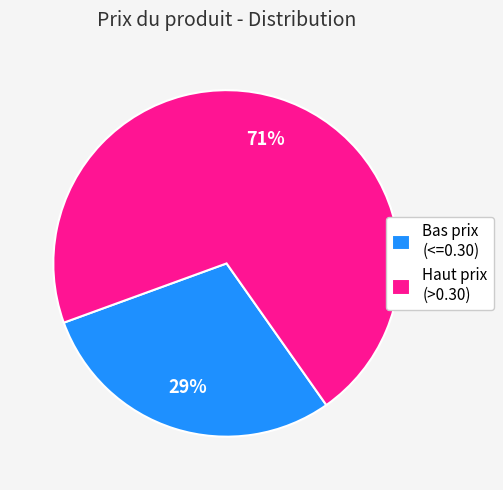

How many segments does this pie chart have?

2